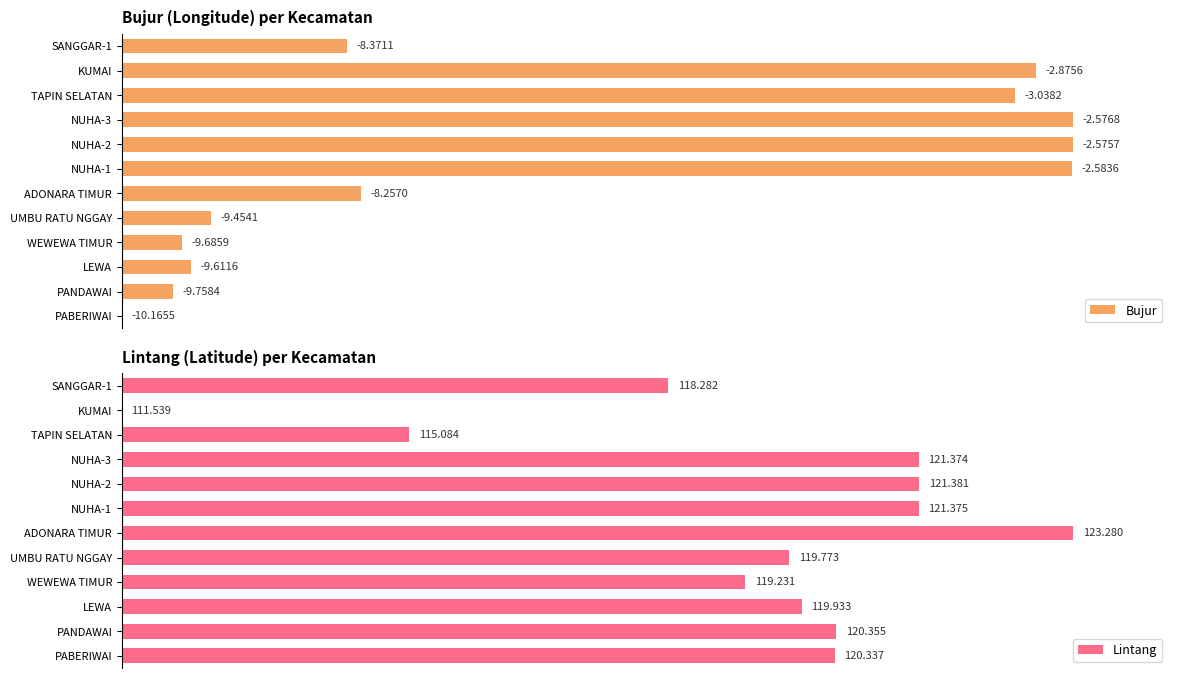

The value of Bujur at UMBU RATU NGGAY is 2.0. True or false?

False